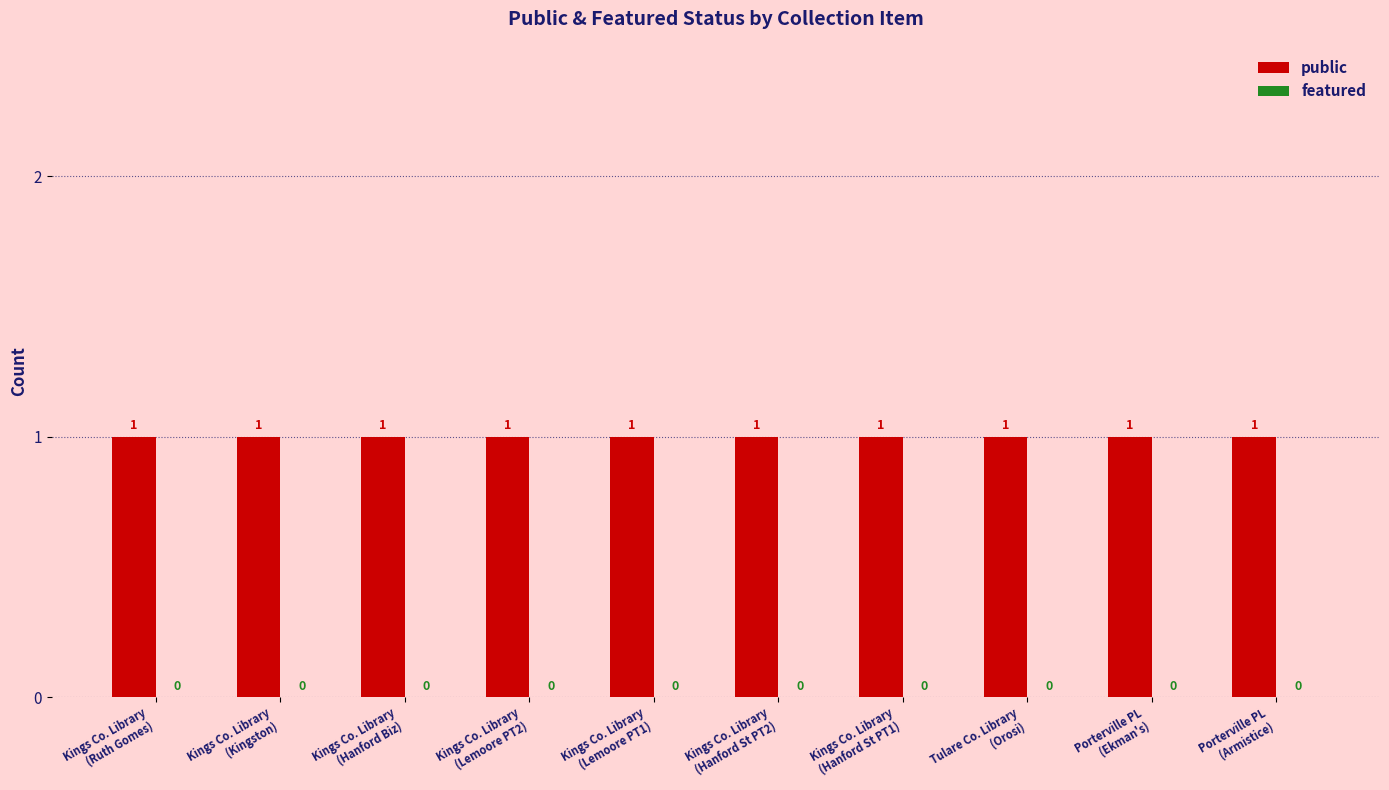

Where is public nearest to the value 1?

Kings Co. Library
(Ruth Gomes)